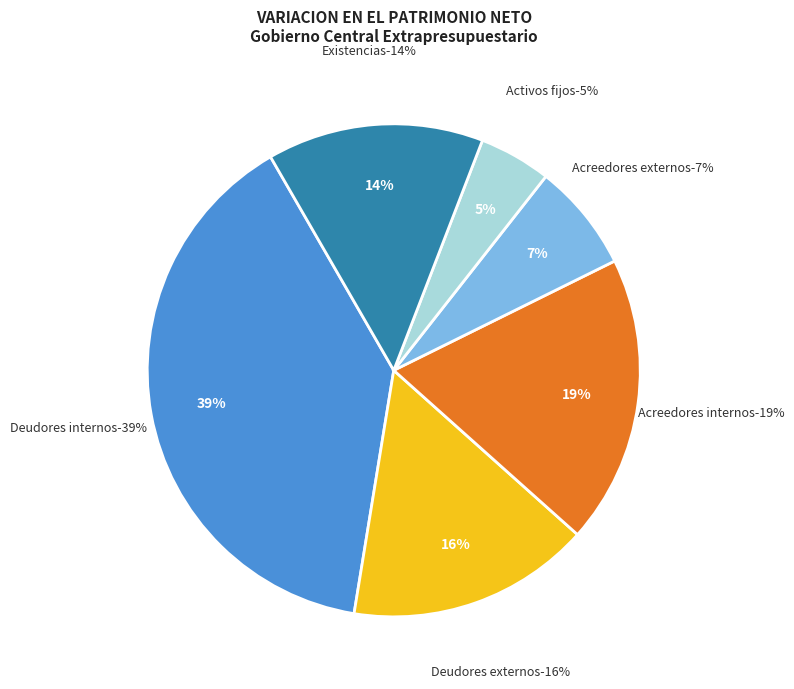

Does any single category account for the majority?

Yes